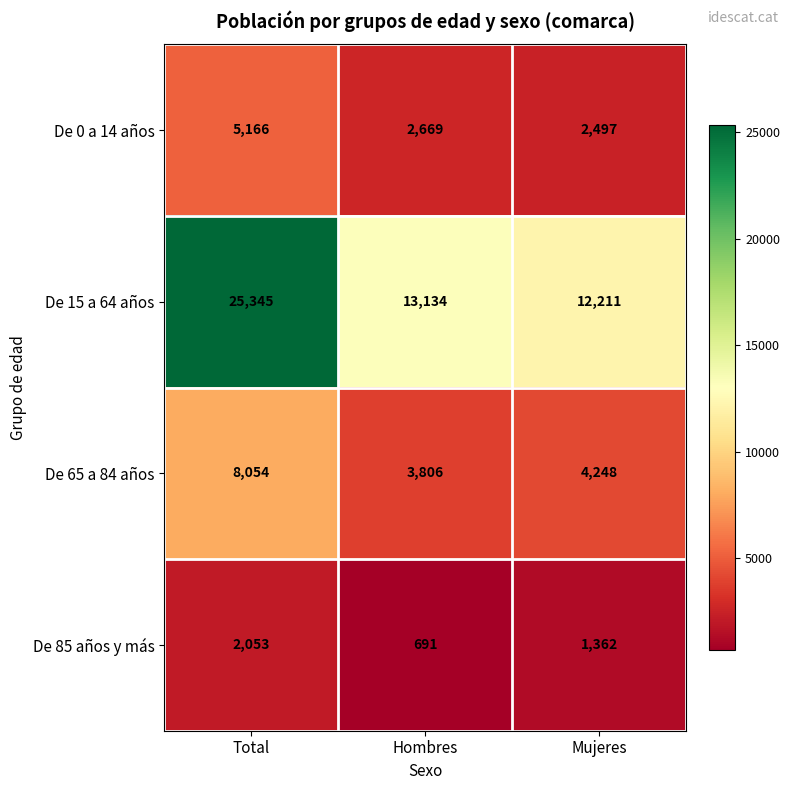

The De 85 años y más series shows 3187 at Total. True or false?

False